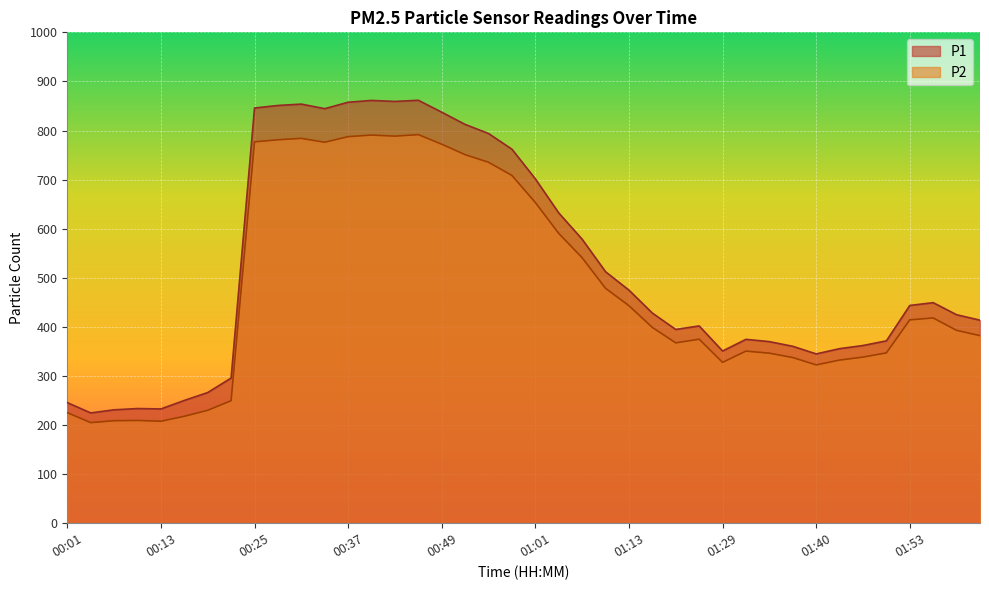

Is it true that P2 equals 750.8 at 00:52?

True